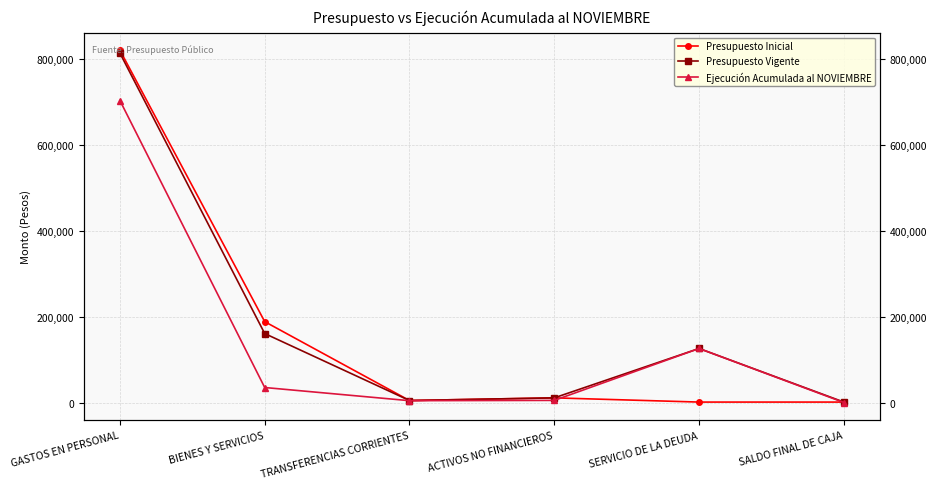

What is the label of the 2nd point from the left?

BIENES Y SERVICIOS